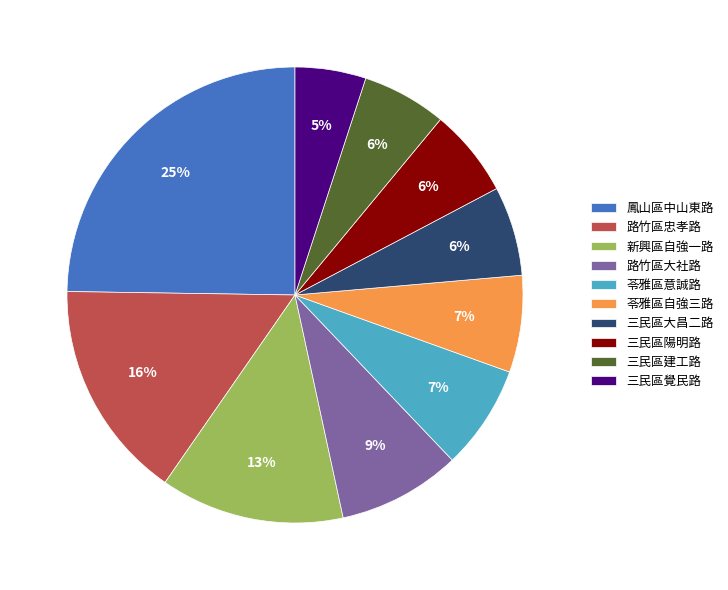

What is the ratio of the value at 三民區建工路 to the value at 苓雅區自強三路?

0.9